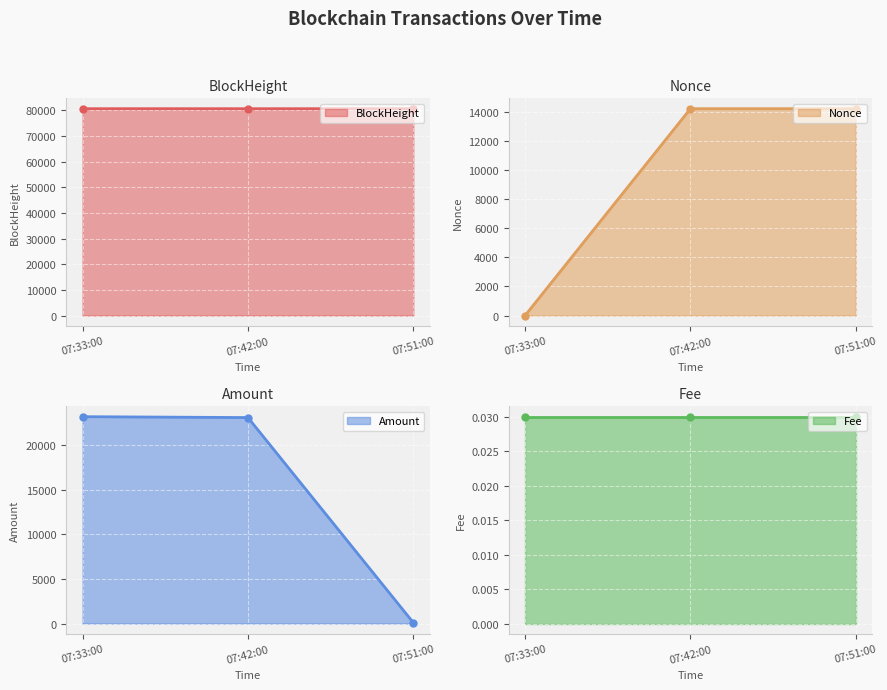

What is the sum of the Fee line values at 07:42:00 and 07:51:00?

0.1